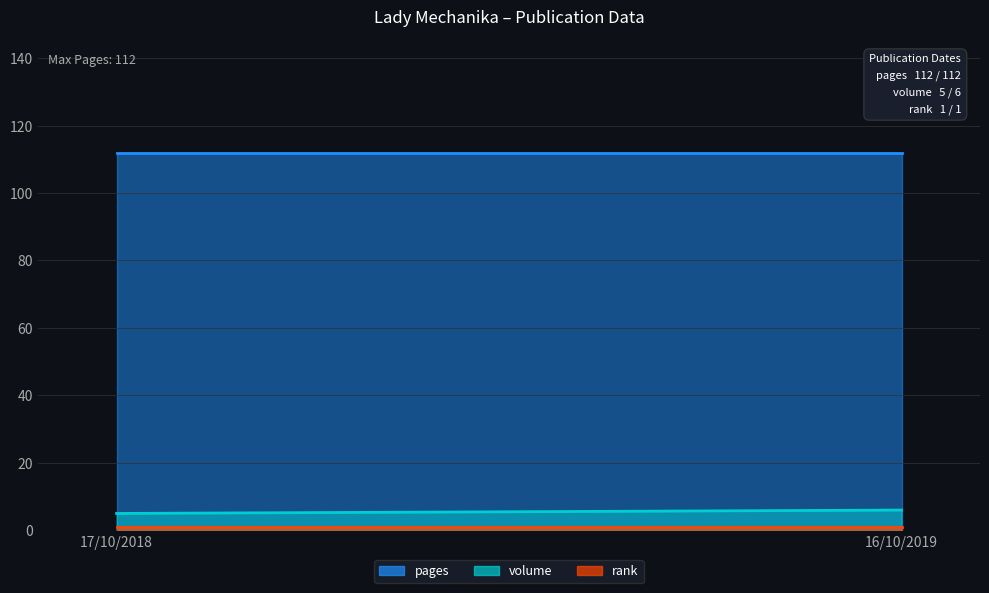

What is the label of the 2nd point from the left?

16/10/2019